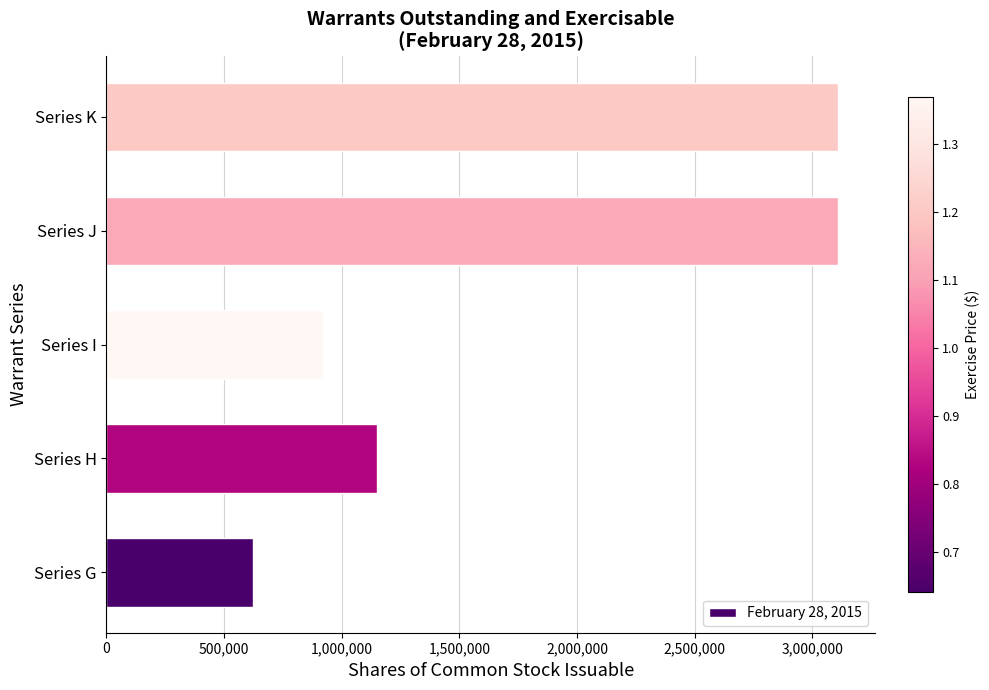

Is it true that the value at Series H is 1895886?

False